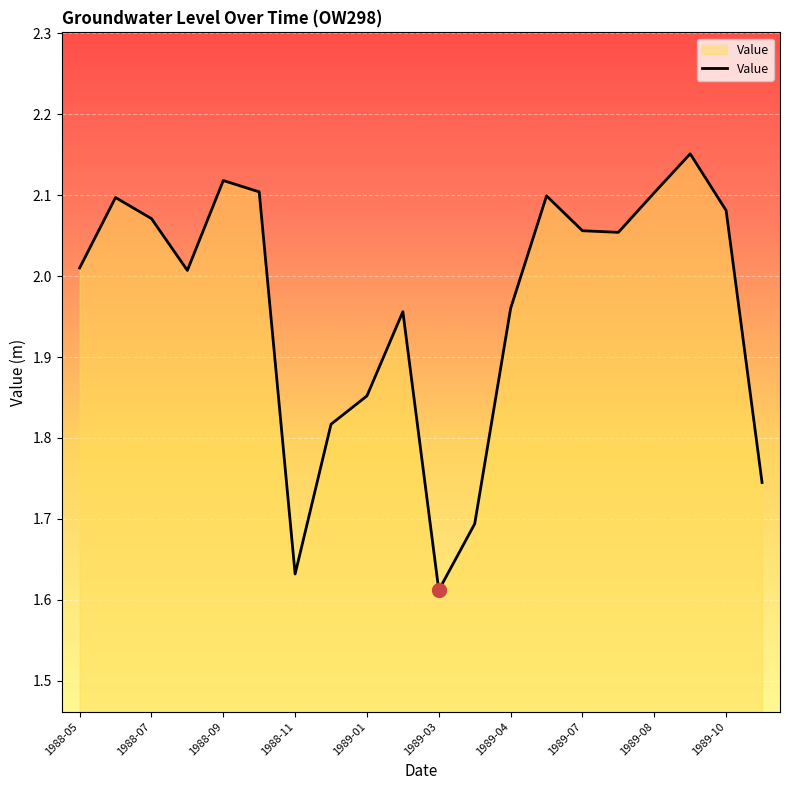

How many series are shown in this chart?

1